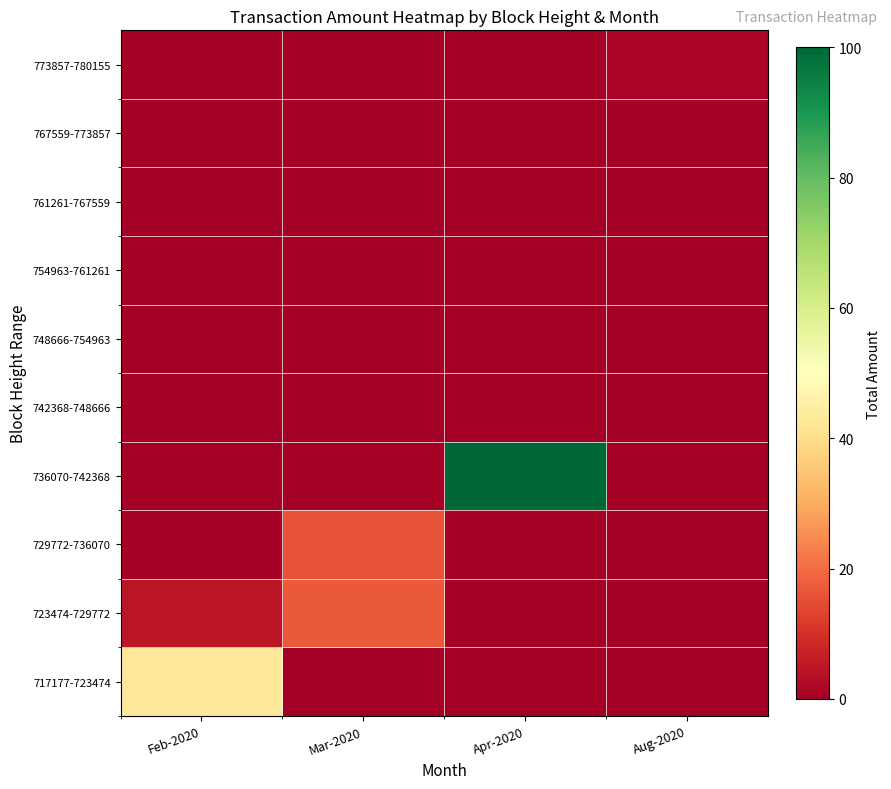

Which category has the lowest value across all series?

Mar-2020